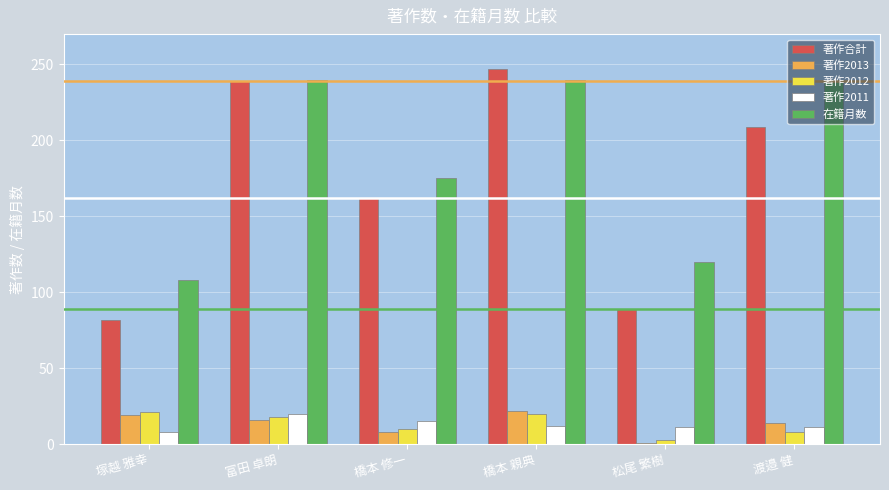

Is the value of 著作2013 at 塚越 雅幸 greater than the value of 著作合計 at 橋本 修一?

No